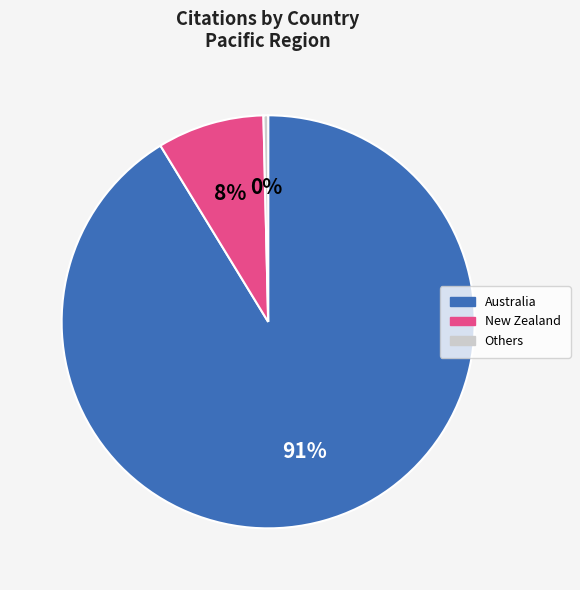

The Others slice represents 0% of the pie. True or false?

True